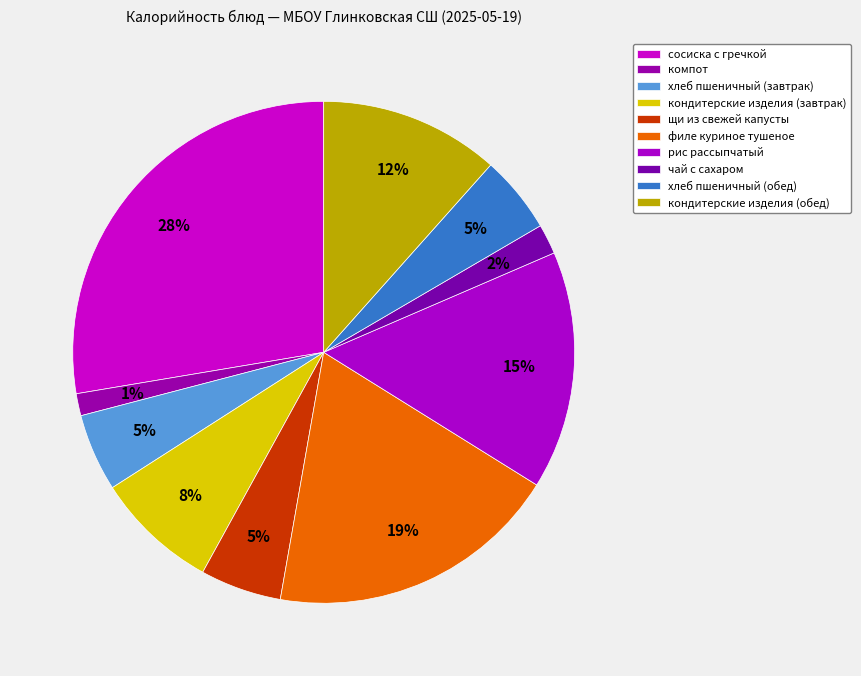

What is the change in value from кондитерские изделия (завтрак) to хлеб пшеничный (обед)?

-57.6